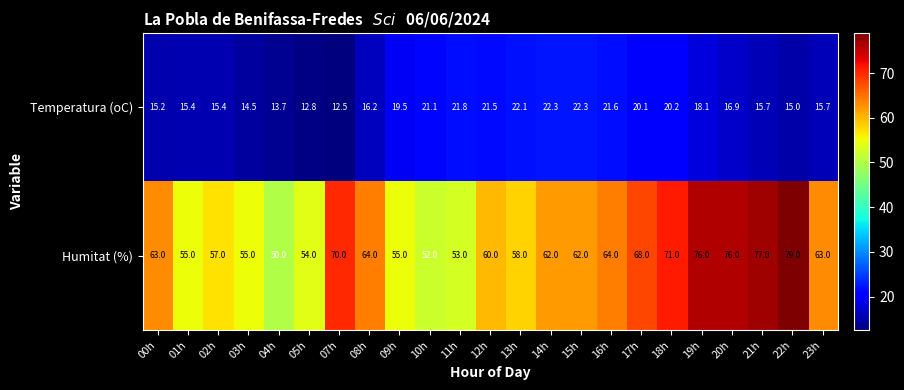

Count the number of categories in the chart.

23